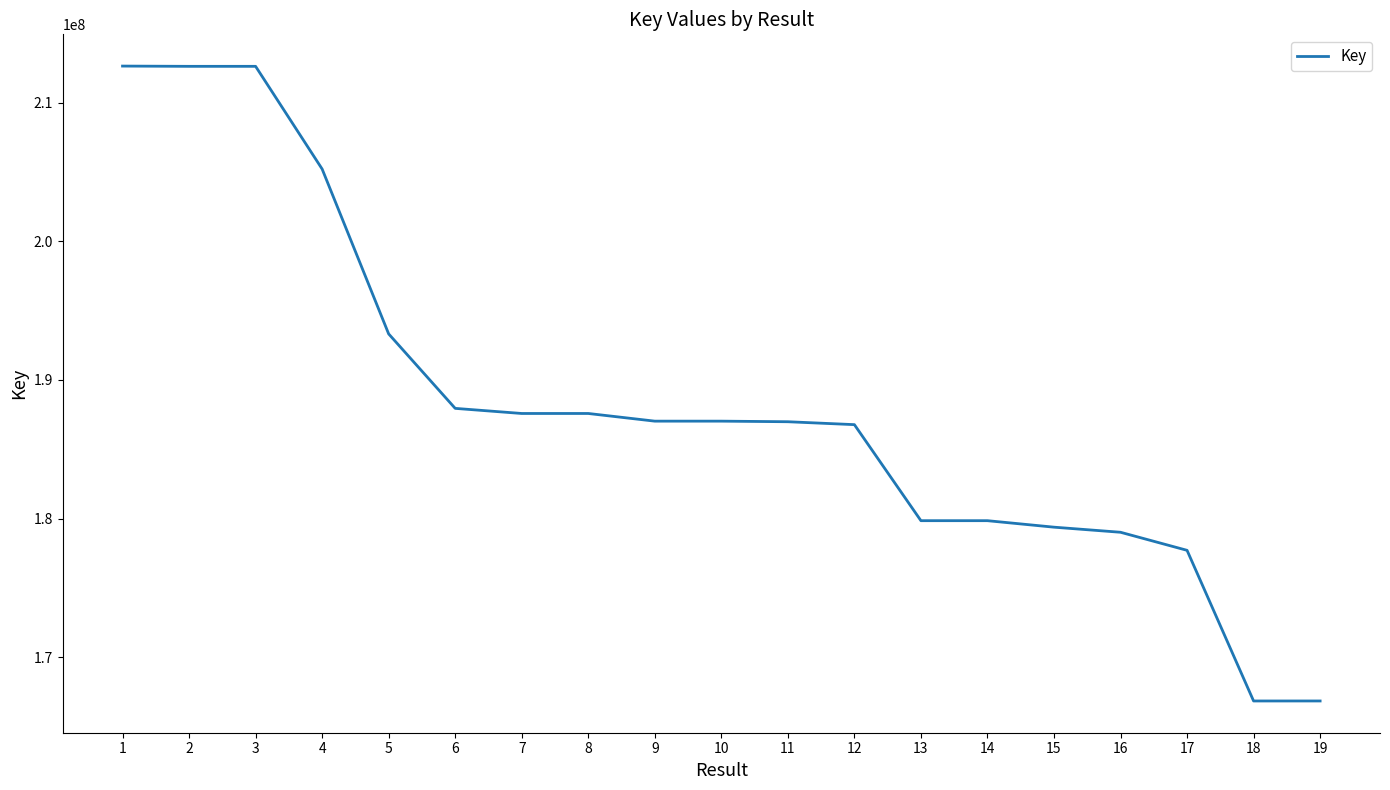

What is the maximum value shown in the chart?

212652648